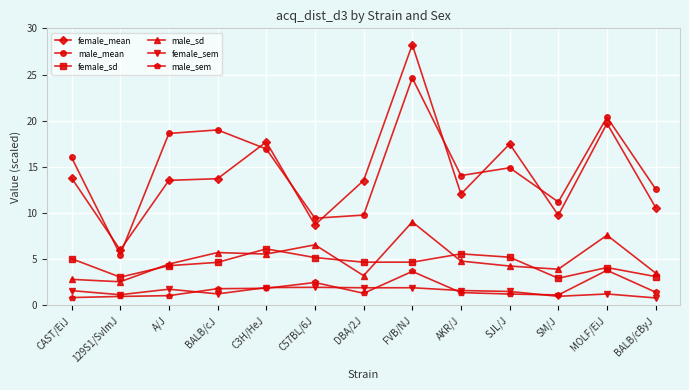

What is the approximate value of male_sd at CAST/EiJ?

2.8